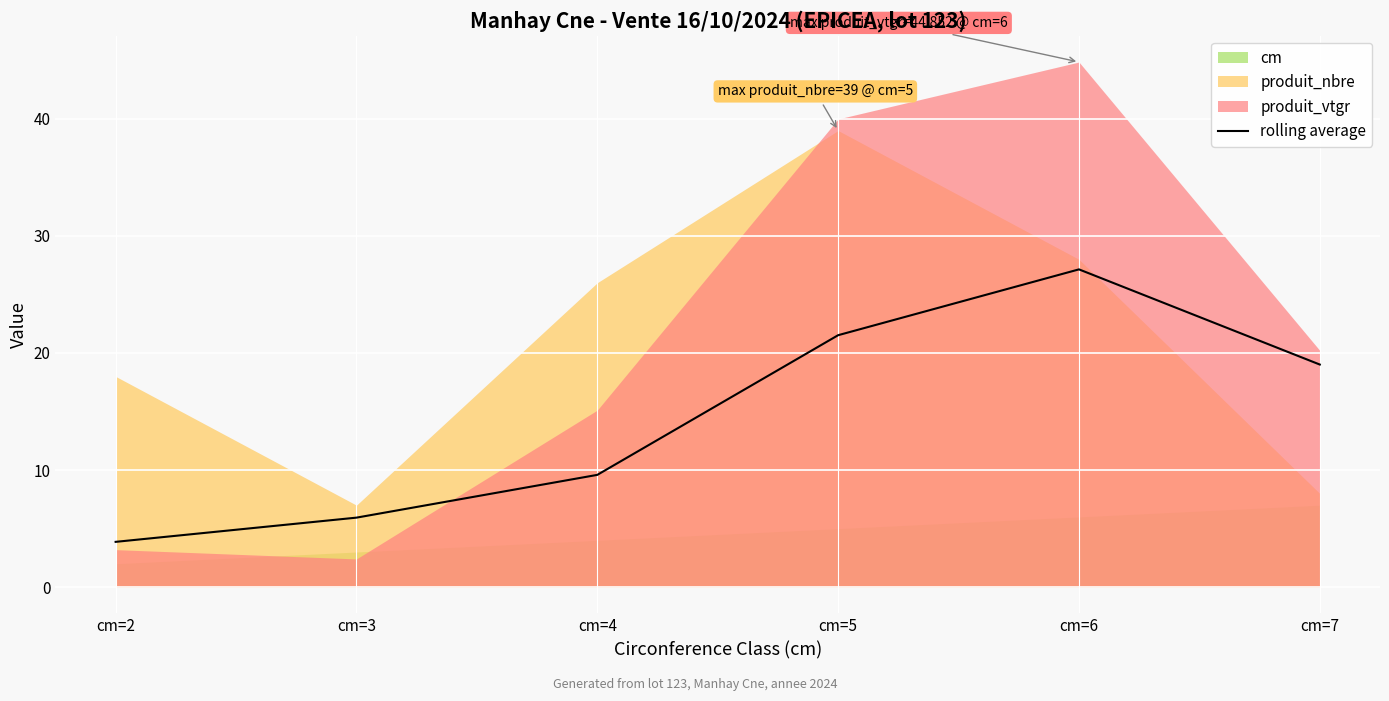

Reading left to right, what are all the values shown in this chart?

cm=2=3.9	cm=3=5.9	cm=4=9.6	cm=5=21.5	cm=6=27.1	cm=7=19.0